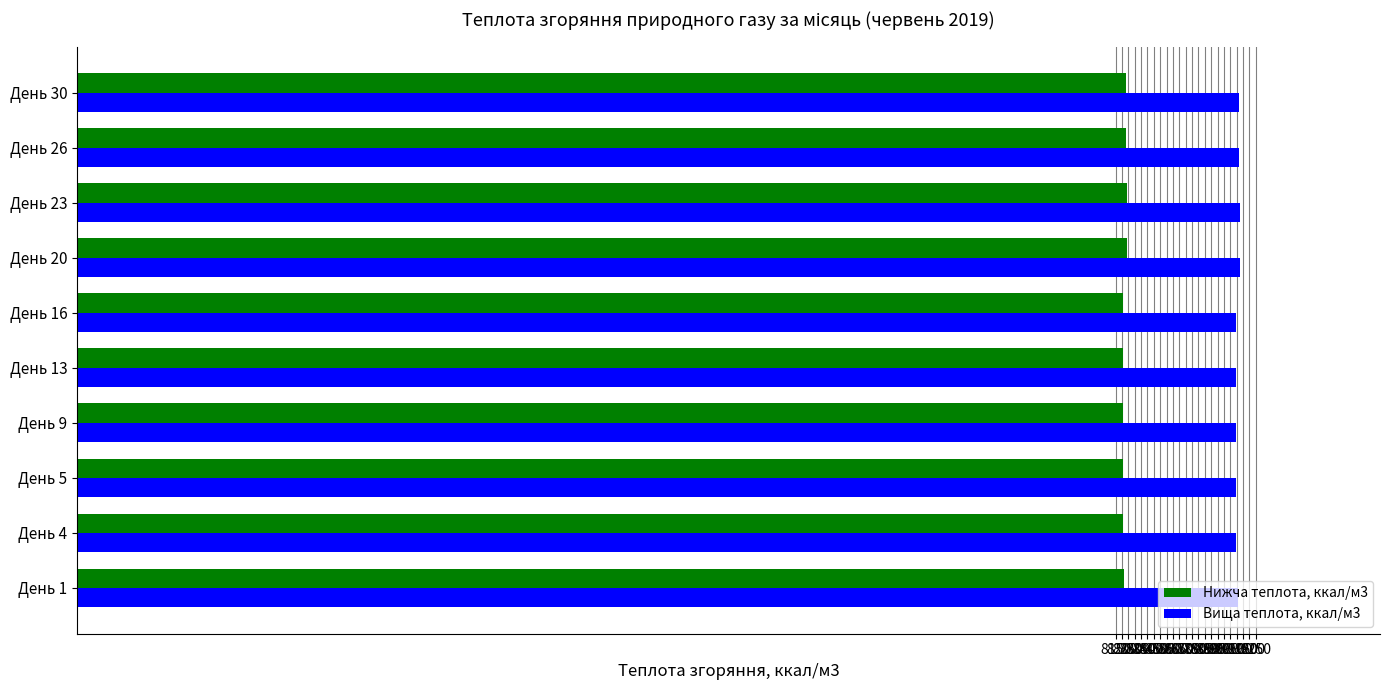

Count the number of data series in this chart.

2